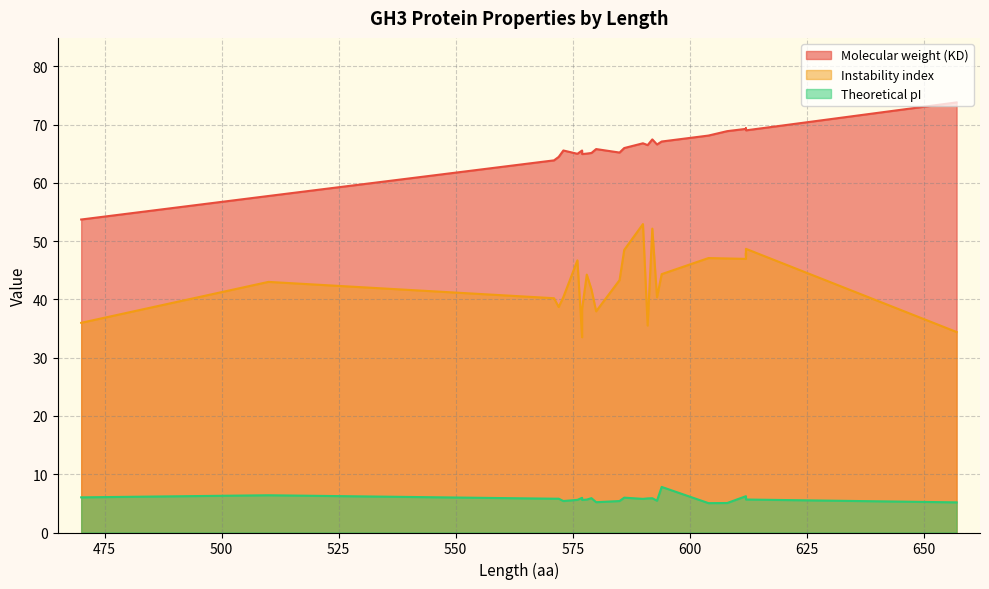

The Theoretical pI series shows 7.4 at BolC03.GH3-11.a. True or false?

False